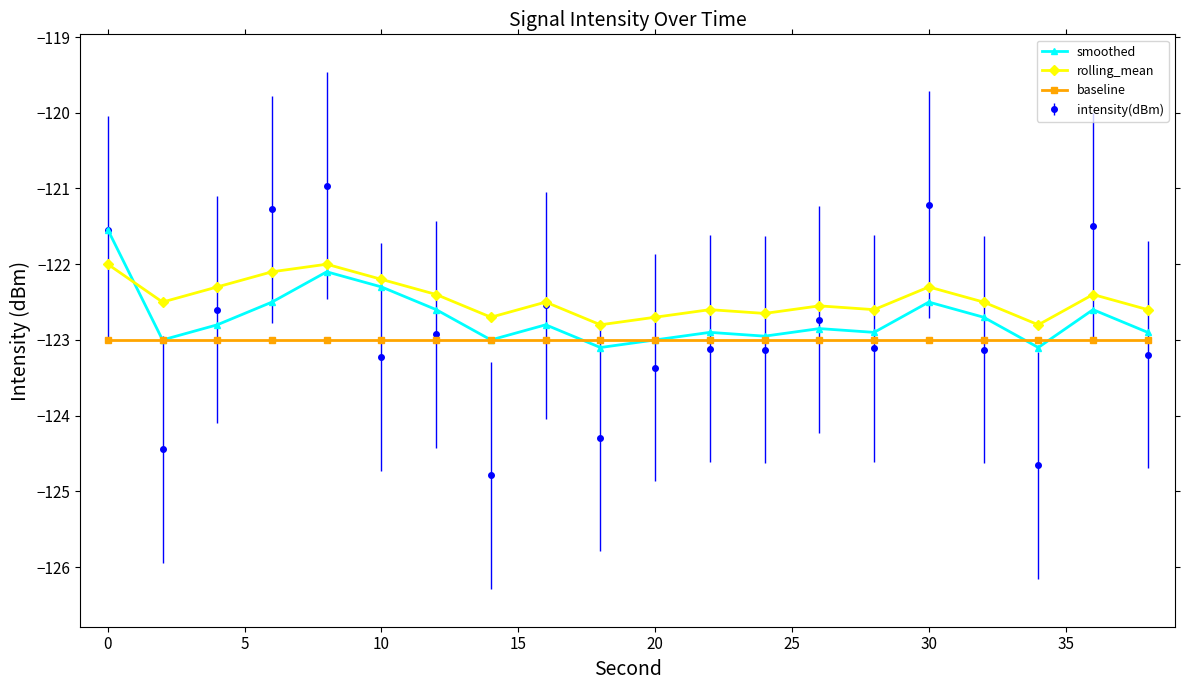

Which series has the largest total across all categories?

rolling_mean